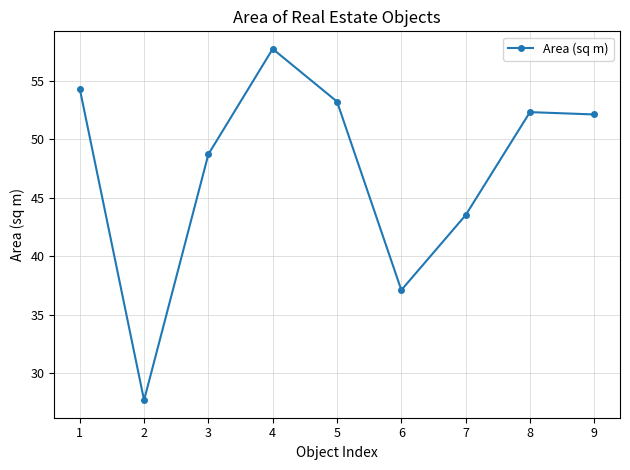

Is this an area chart (filled region under the line)?

No